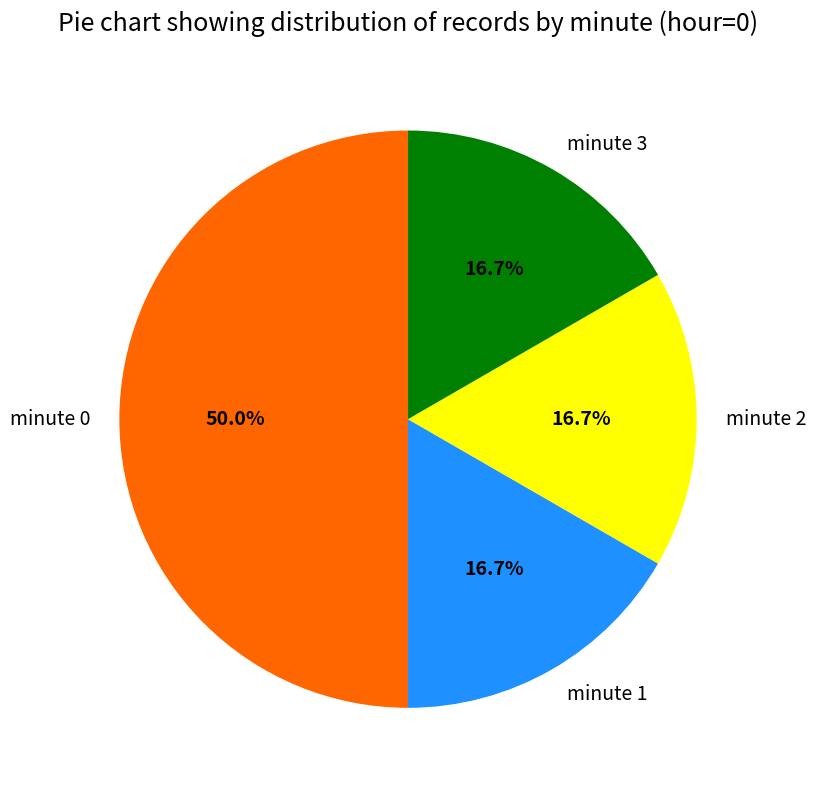

What is the ratio of the value at minute 2 to the value at minute 1?

1.0